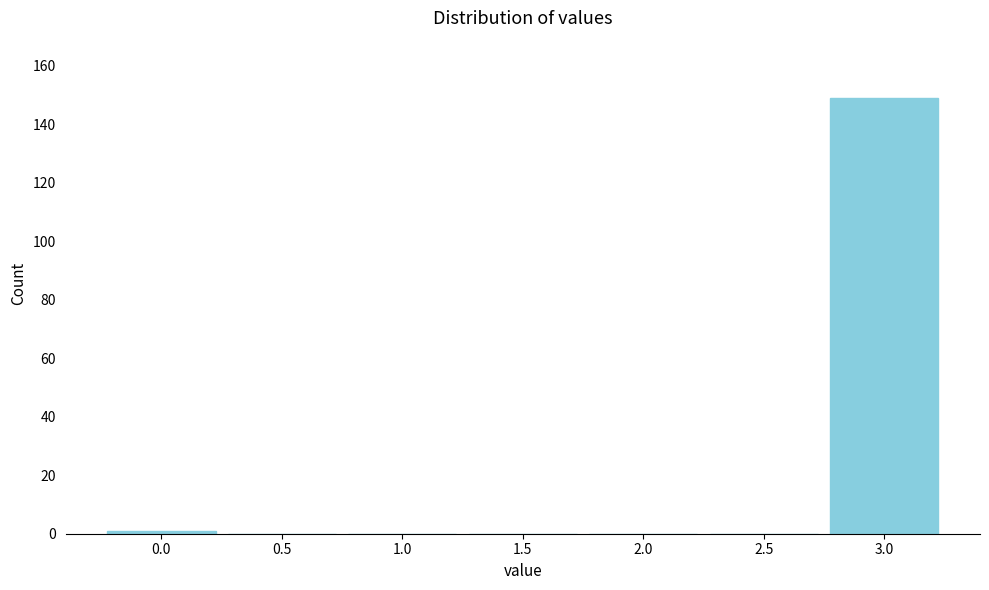

Reading right to left, extract all data points from this chart.

3.0=149	2.5=0	2.0=0	1.5=0	1.0=0	0.5=0	0.0=1